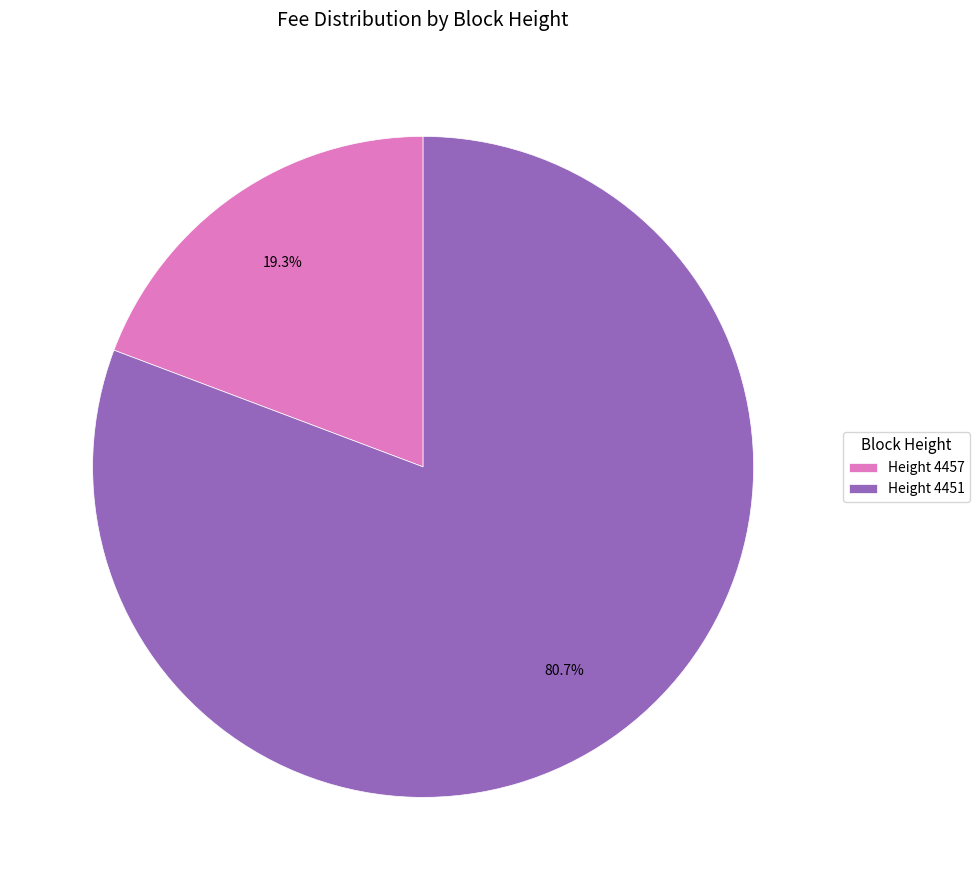

How many segments does this pie chart have?

2